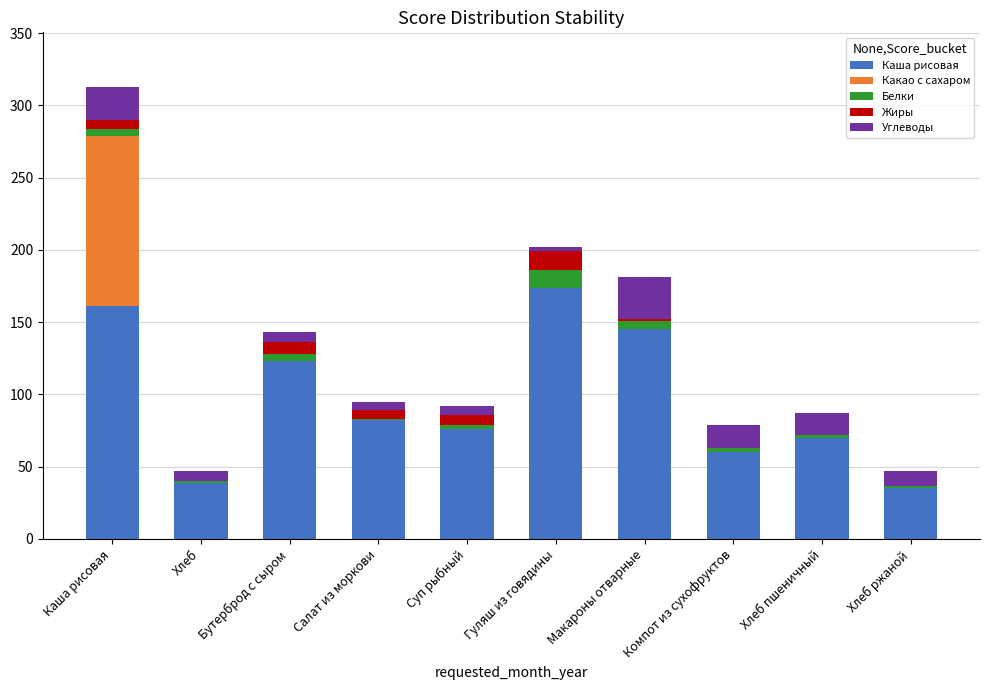

At which category is the sum across all series the highest?

Каша рисовая